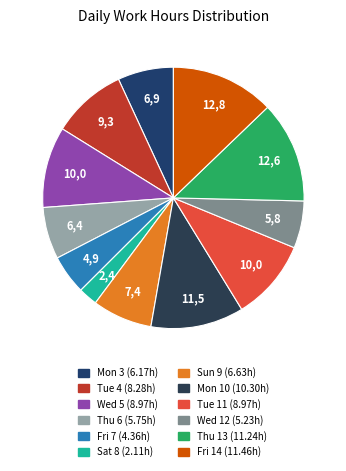

Approximately how many times larger is the value at Sat 8 compared to Tue 4?

0.3